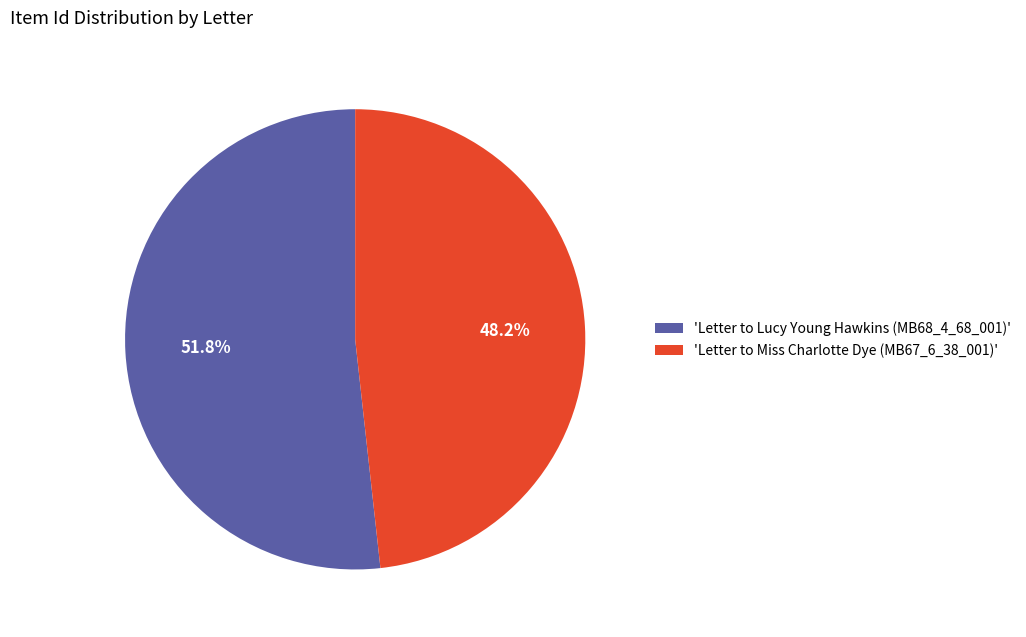

What is the majority slice?

'Letter to Lucy Young Hawkins (MB68_4_68_001)'